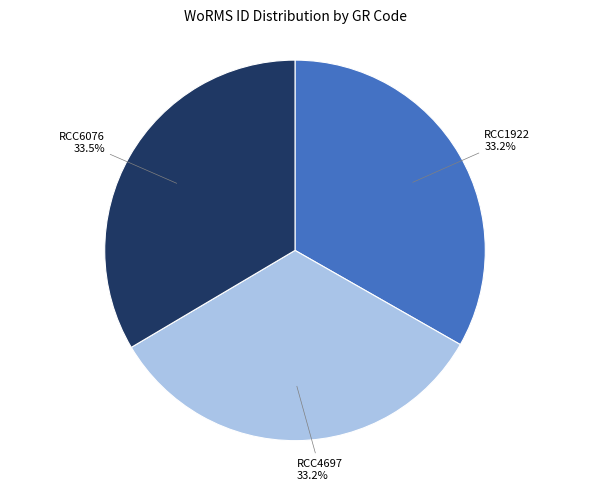

Does any single category account for the majority?

No